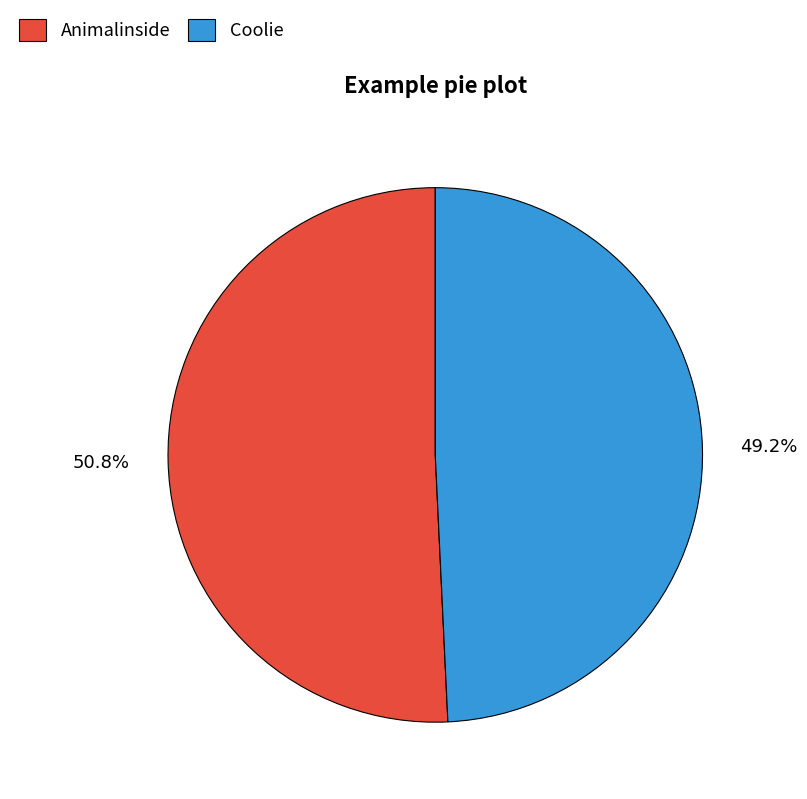

What is the largest slice in the pie chart?

Animalinside